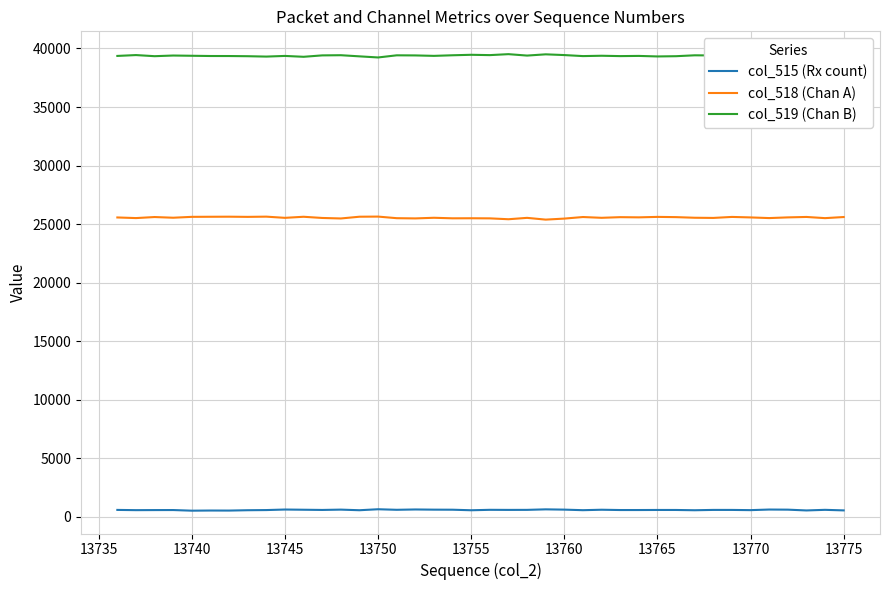

Which series has the largest total across all categories?

col_519 (Chan B)